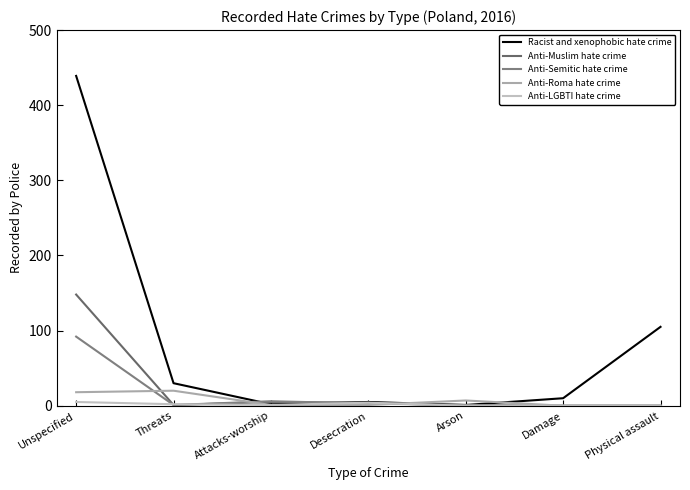

How many categories are shown in the chart?

7